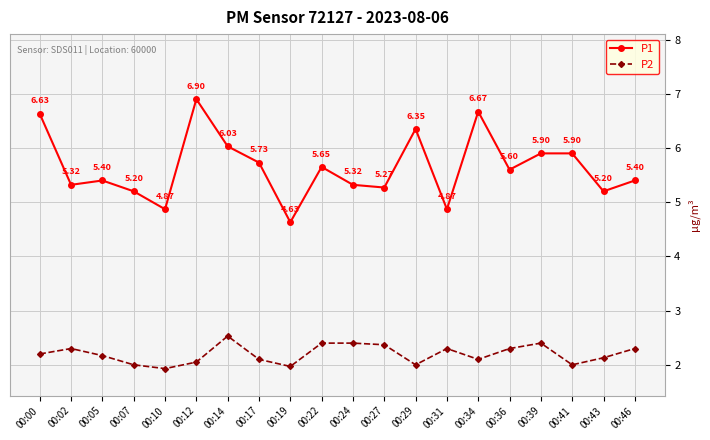

What is the sum of the P1 values at 00:17 and 00:00?

12.4